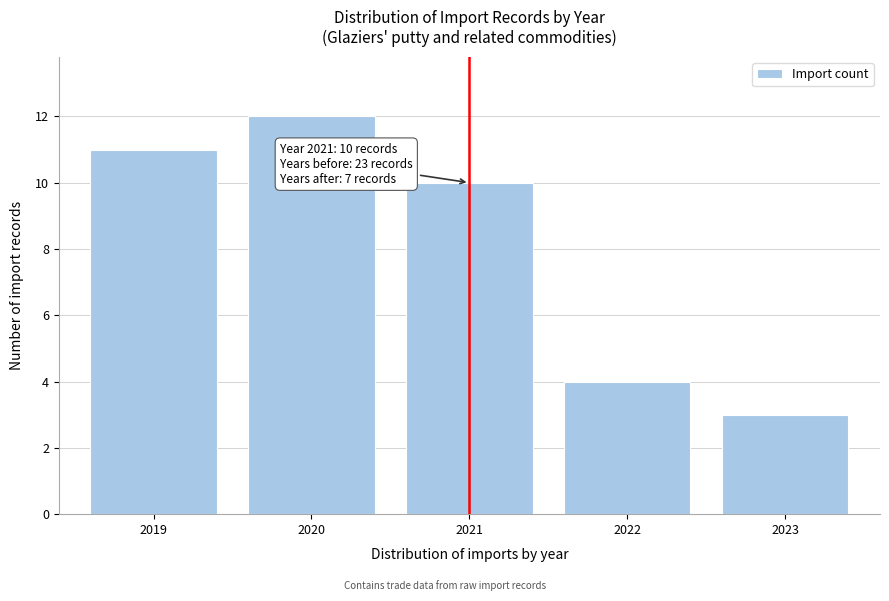

Reading right to left, what are all the values shown in this chart?

3	4	10	12	11